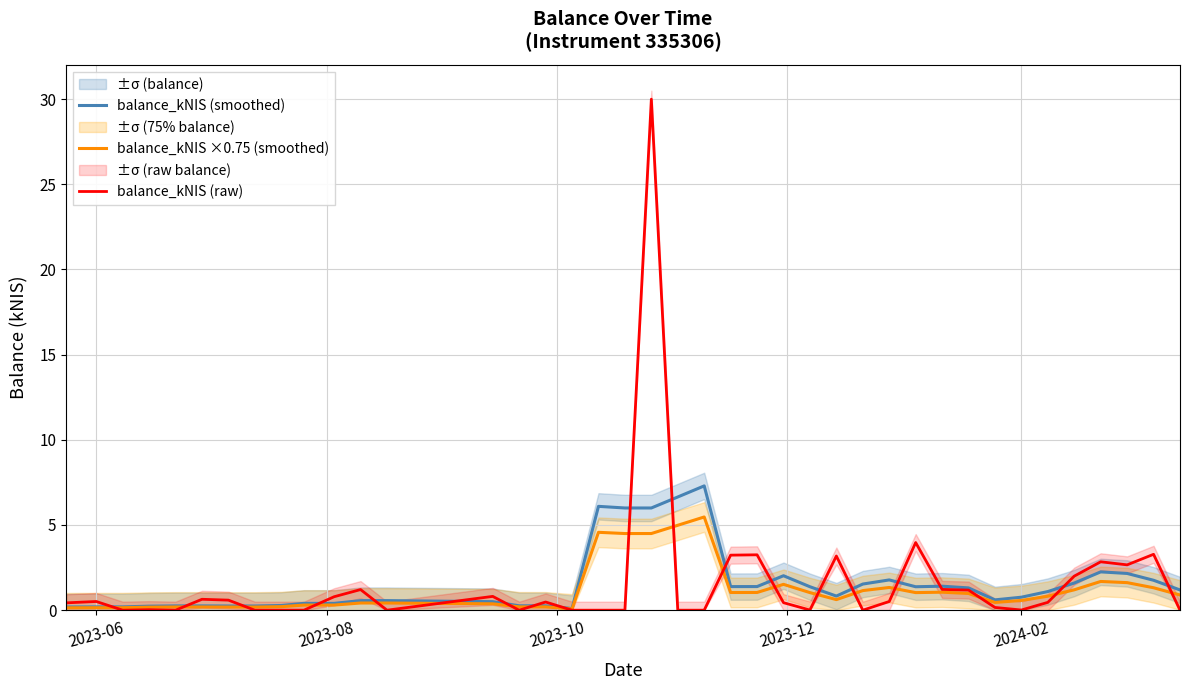

Reading right to left, what are all the values shown in this chart?

balance_kNIS (smoothed): 1.2	1.8	2.2	2.2	1.6	1.1	0.8	0.6	1.3	1.4	1.4	1.8	1.5	0.8	1.4	2.0	1.4	1.4	7.3	6.6	6.0	6.0	6.1	0.1	0.3	0.3	0.5	0.6	0.6	0.4	0.4	0.3	0.2	0.2	0.3	0.3	0.2	0.2	0.2	0.2
balance_kNIS ×0.75 (smoothed): 0.9	1.3	1.6	1.7	1.2	0.8	0.6	0.5	1.0	1.1	1.0	1.3	1.2	0.6	1.0	1.5	1.0	1.0	5.5	5.0	4.5	4.5	4.6	0.1	0.2	0.2	0.4	0.4	0.4	0.3	0.3	0.2	0.2	0.2	0.2	0.2	0.2	0.1	0.1	0.1
balance_kNIS (raw): 0.0	3.3	2.7	2.8	2.0	0.5	0.0	0.2	1.2	1.2	4.0	0.5	0.0	3.2	0.0	0.4	3.2	3.2	0.0	0.0	30.0	0.0	0.0	0.0	0.5	0.0	0.8	0.0	1.2	0.8	0.0	0.0	0.0	0.6	0.6	0.0	0.0	0.0	0.5	0.4